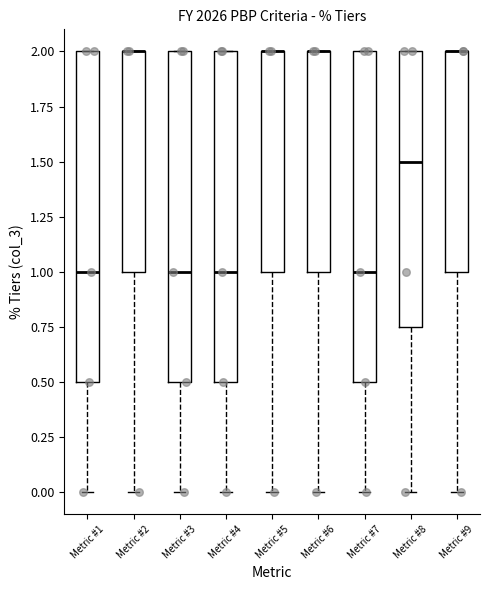

Reading left to right, read every box against the y-axis: the position of its median line, the range the box covers, and the ends of its whiskers. The values are not printed on the chart, so give them approximately, as read against the axis.

Metric #1: median 1.00, box 0.50 to 2.00, whiskers 0.00 to 2.00
Metric #2: median 2.00 (drawn on the box's upper edge), box 1.00 to 2.00, whiskers 0.00 to 2.00
Metric #3: median 1.00, box 0.50 to 2.00, whiskers 0.00 to 2.00
Metric #4: median 1.00, box 0.50 to 2.00, whiskers 0.00 to 2.00
Metric #5: median 2.00 (drawn on the box's upper edge), box 1.00 to 2.00, whiskers 0.00 to 2.00
Metric #6: median 2.00 (drawn on the box's upper edge), box 1.00 to 2.00, whiskers 0.00 to 2.00
Metric #7: median 1.00, box 0.50 to 2.00, whiskers 0.00 to 2.00
Metric #8: median 1.50, box 0.75 to 2.00, whiskers 0.00 to 2.00
Metric #9: median 2.00 (drawn on the box's upper edge), box 1.00 to 2.00, whiskers 0.00 to 2.00